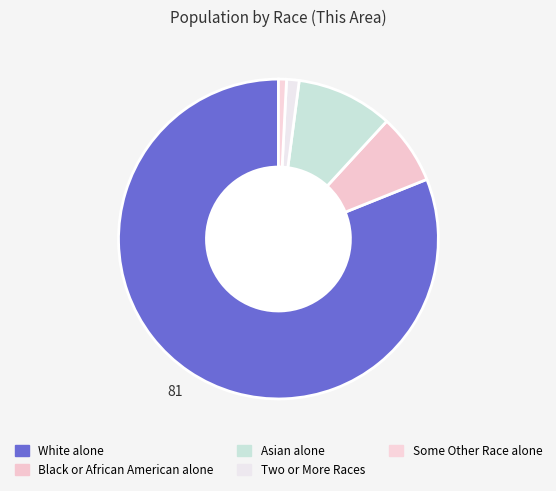

What percentage is NOT represented by Some Other Race alone?

99.2%